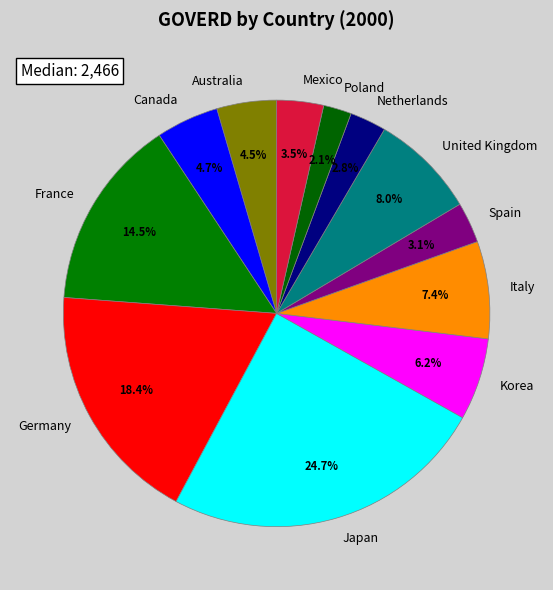

To the nearest percent, what portion does Korea represent?

6%